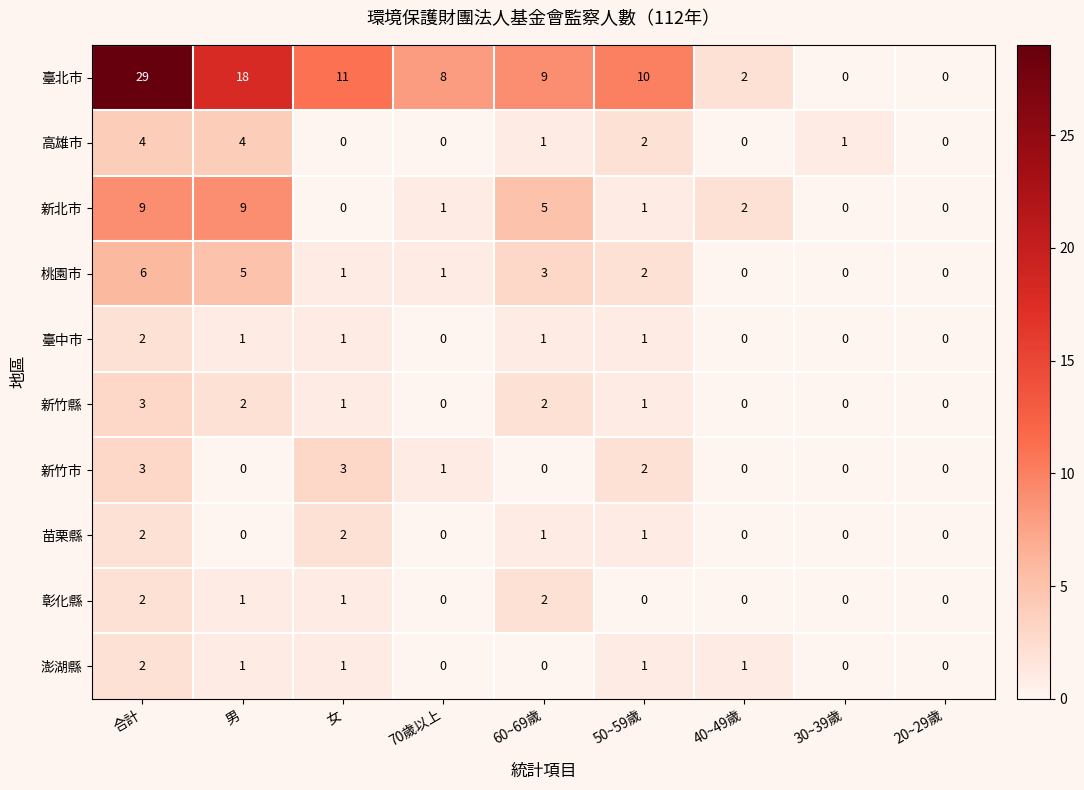

How many 高雄市 values are between 0 and 2?

7